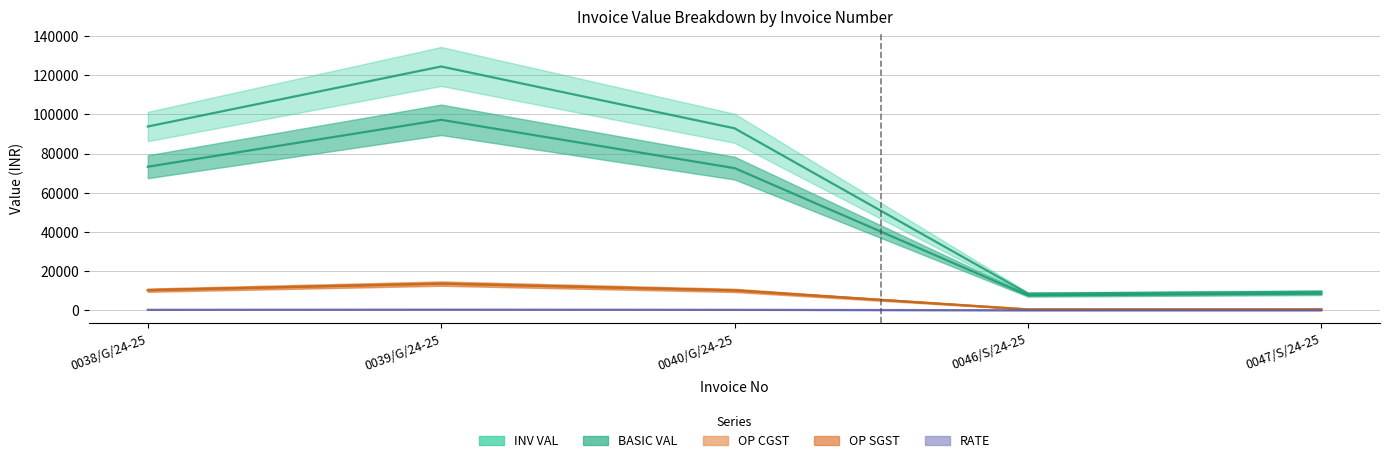

What is the sum of all INV VAL values?

329133.5